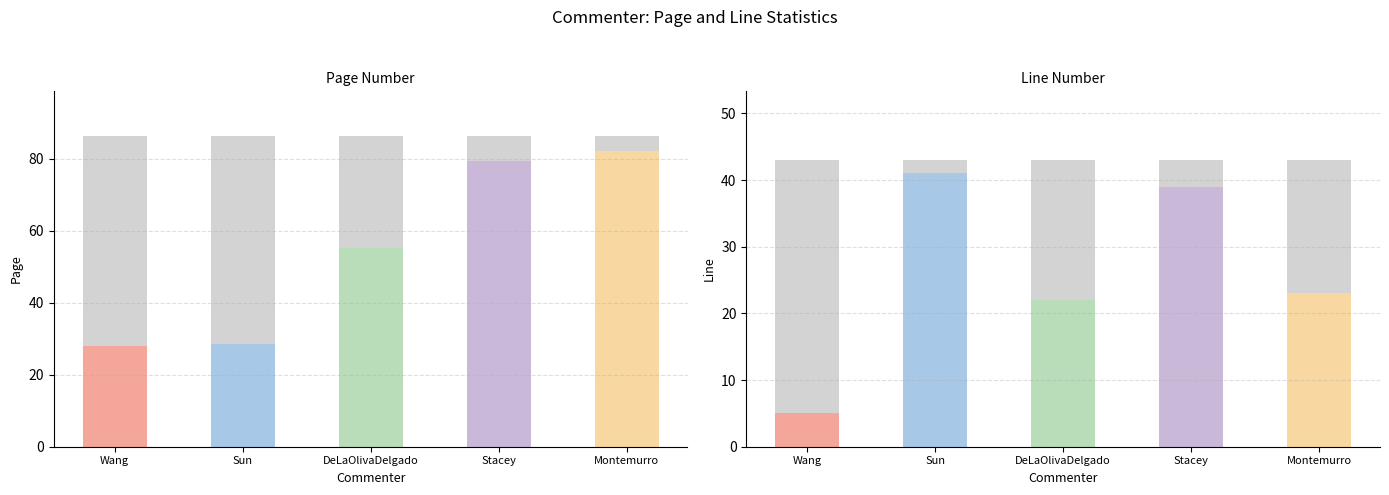

Which label corresponds to the smallest value in the chart?

Wang